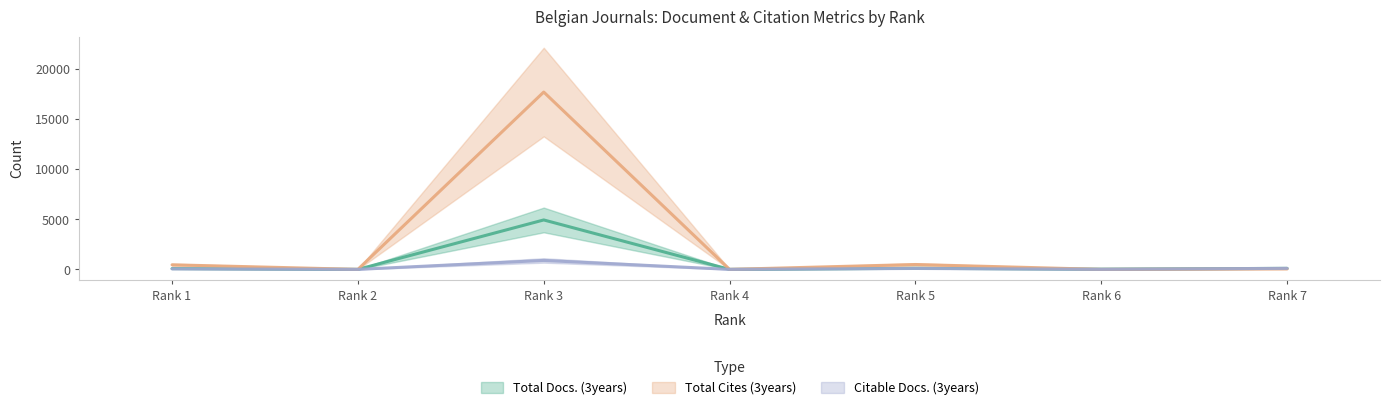

At how many categories does at least one series exceed 1720?

1